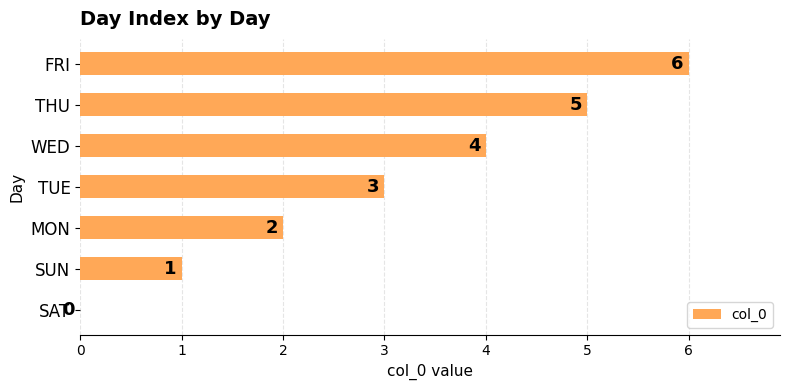

The chart shows a value of 0 at SAT. True or false?

True